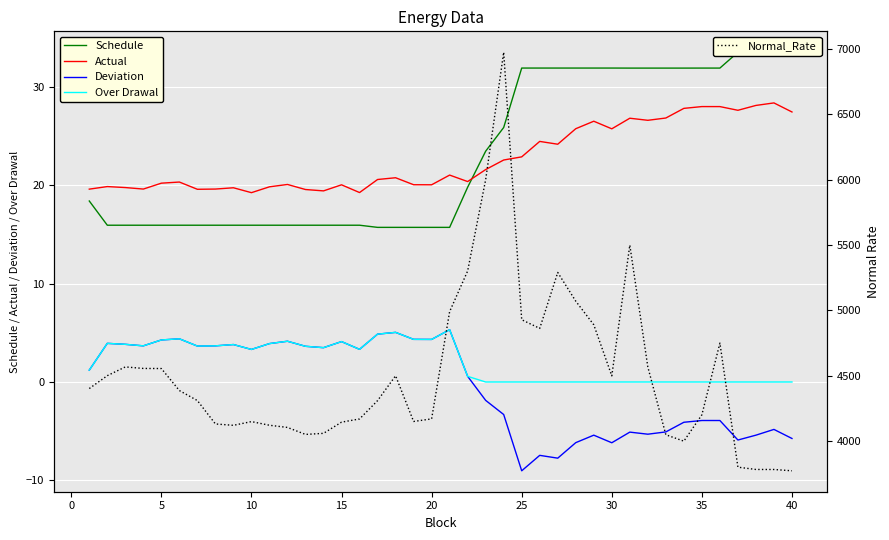

How many positive values does the Deviation series have?

22